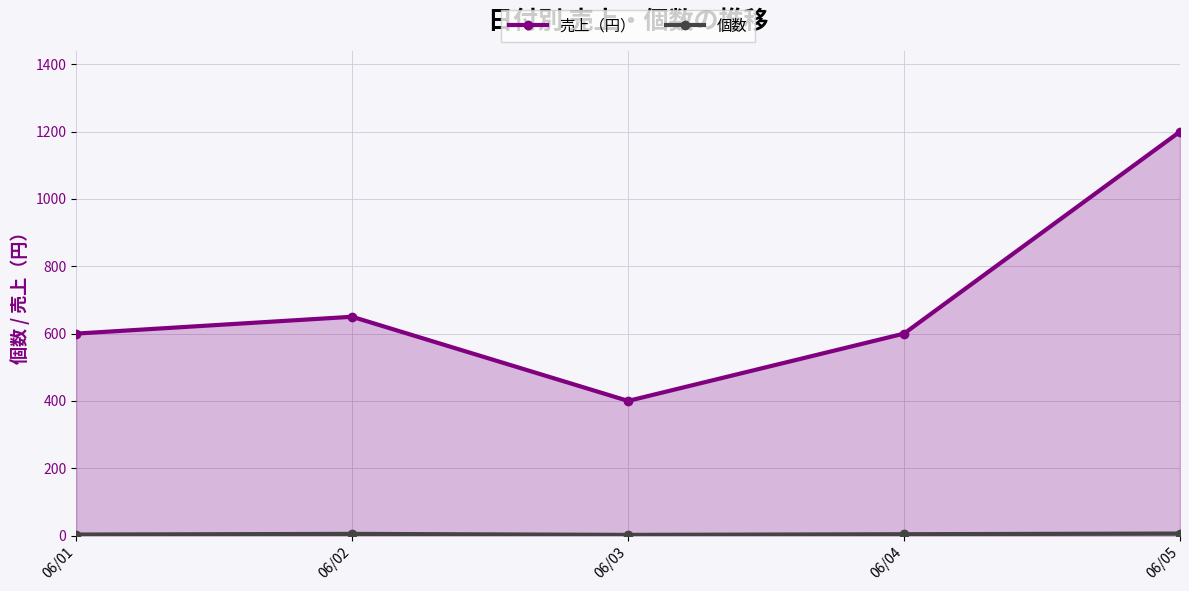

What is the approximate value of 個数 at 06/05?

6